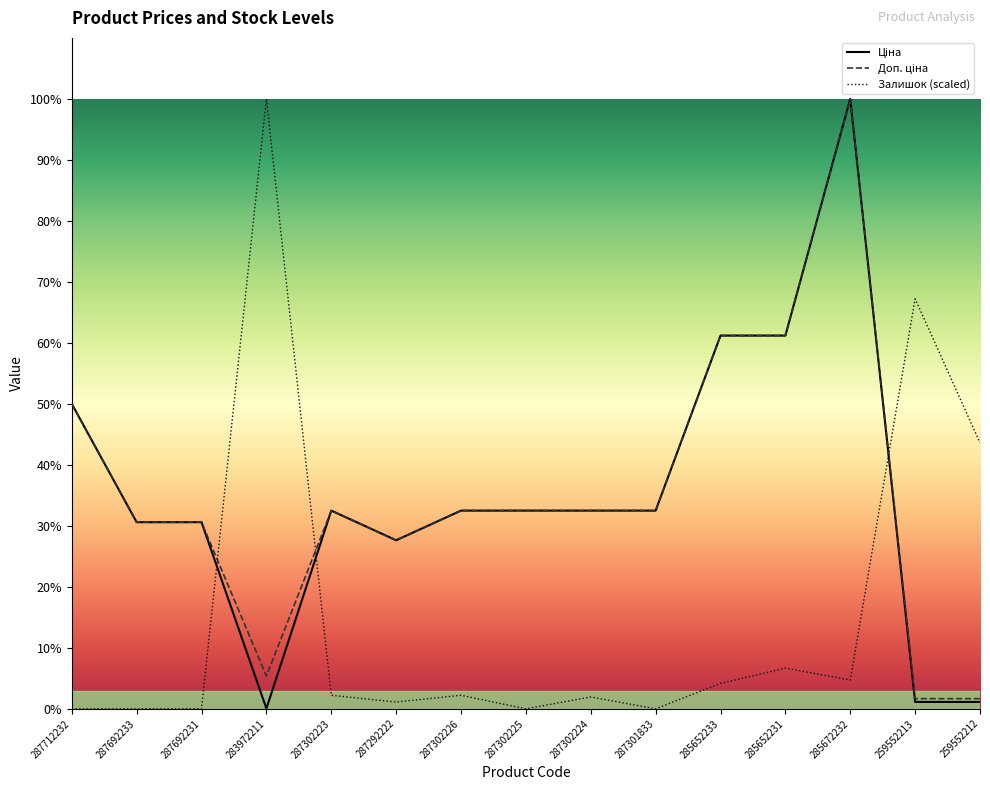

How many data points does each series have?

15